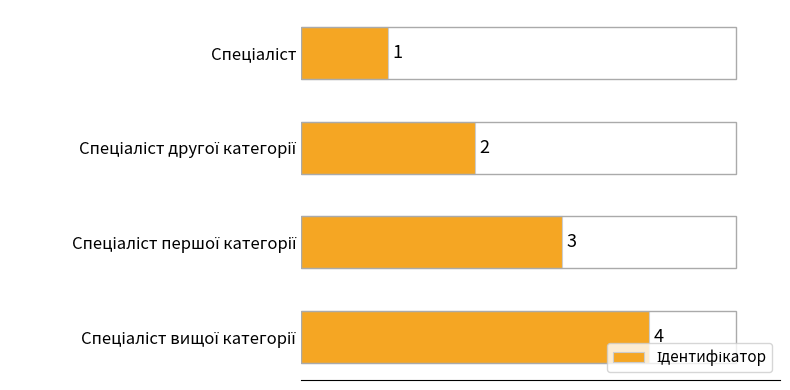

What is the value of the 1st bar from the top?

1